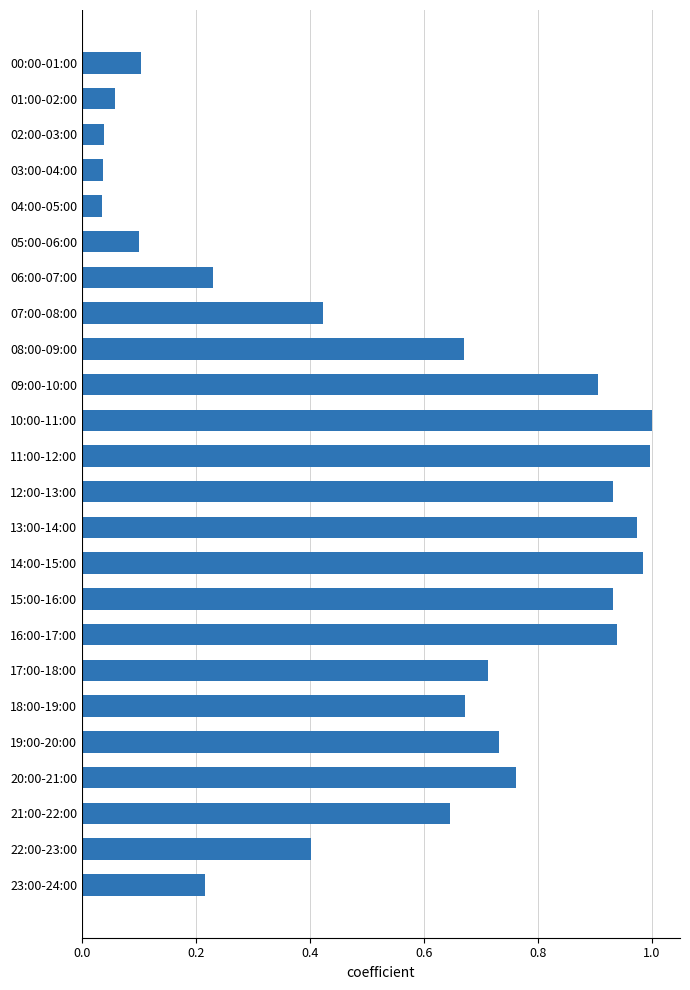

The value at 16:00-17:00 is 0.6. True or false?

False